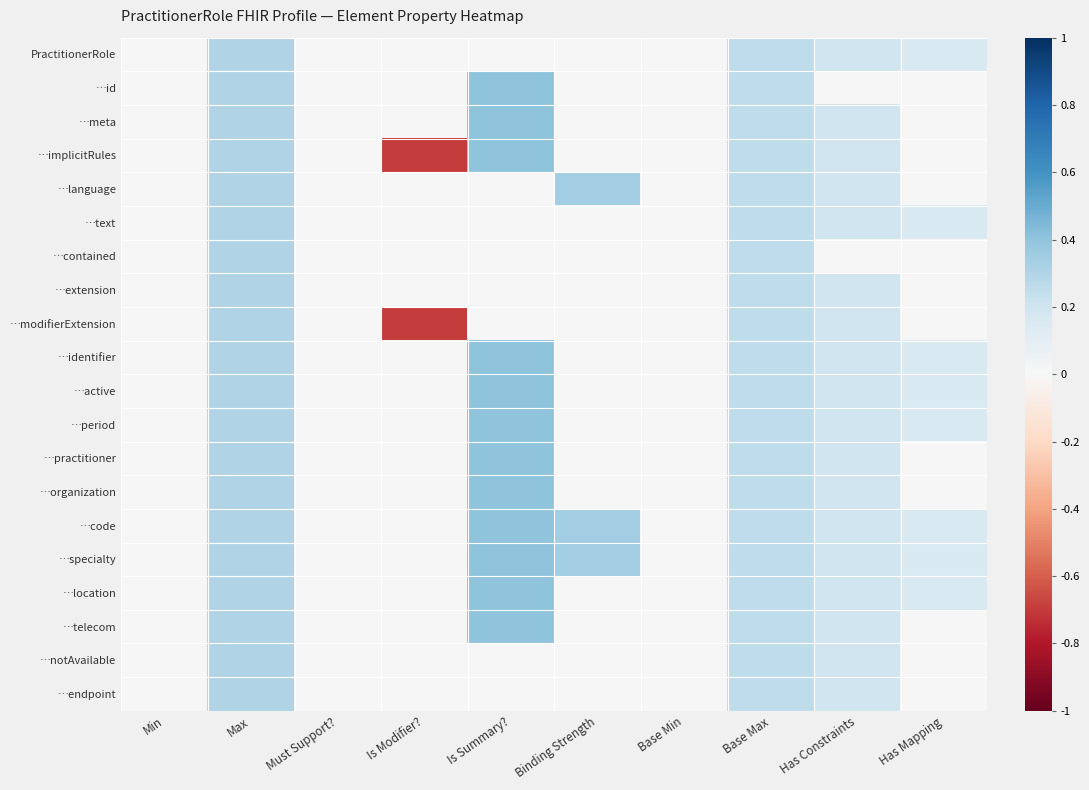

What is the total value across all series at Has Constraints?

3.6